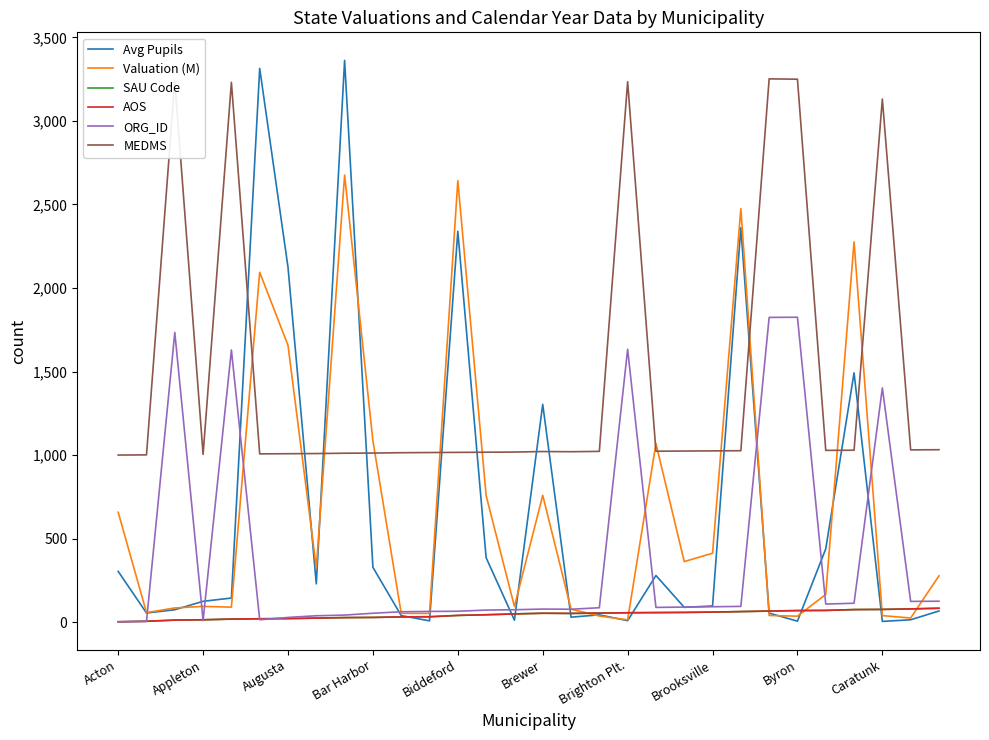

Does the chart have visible grid lines?

No